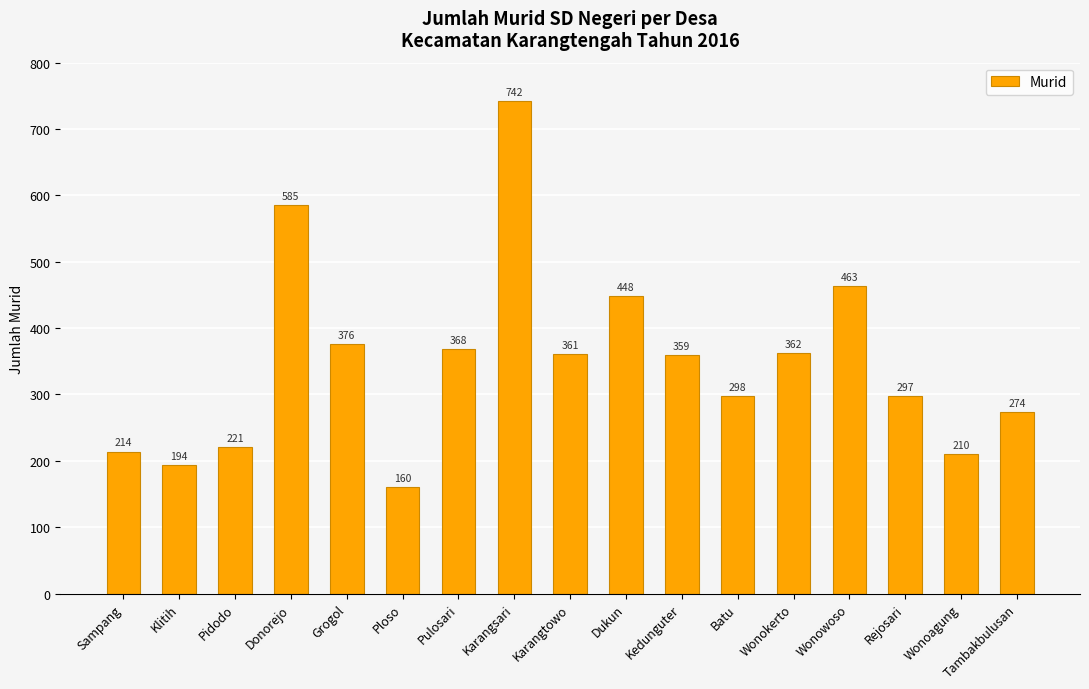

Count the number of data series in this chart.

1